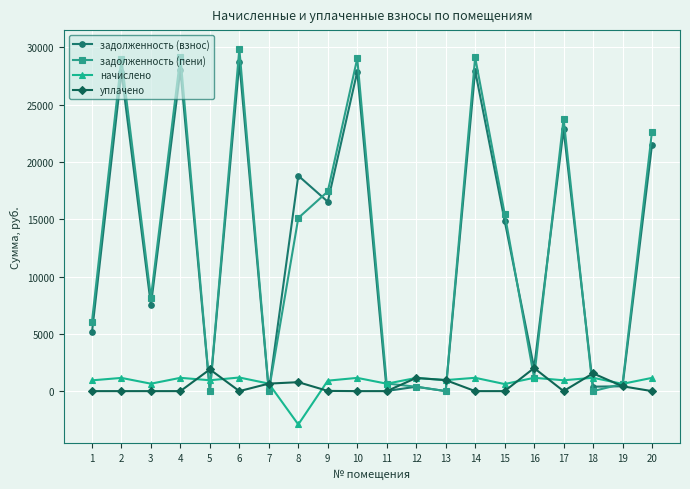

What is the total value across all series at 4?

58355.5